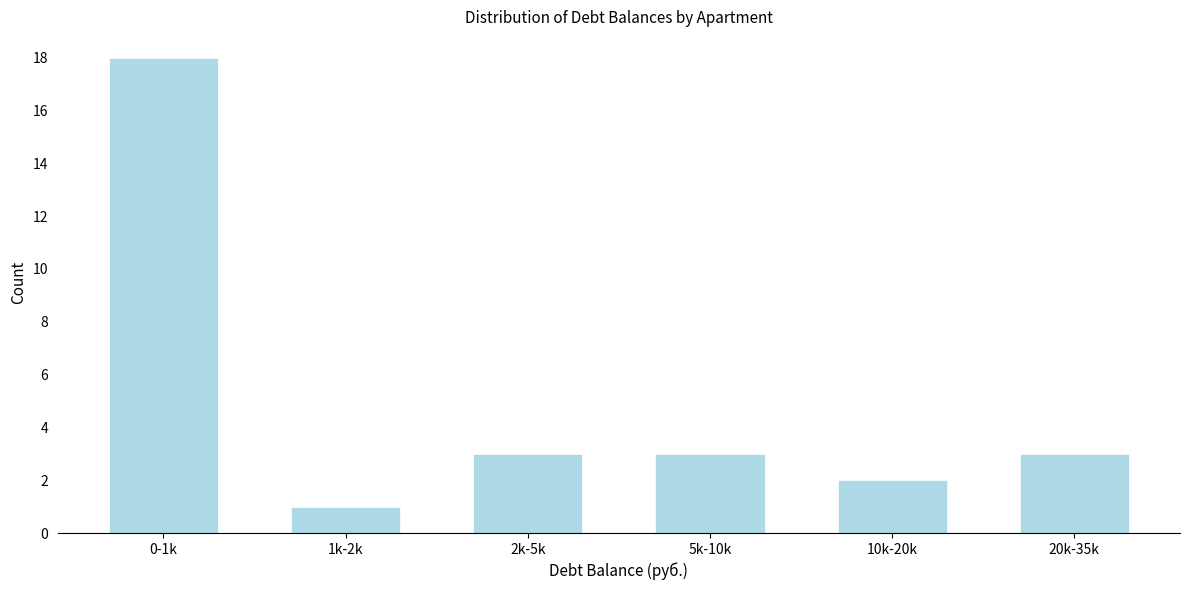

Reading left to right, transcribe all the data shown in this chart.

18	1	3	3	2	3